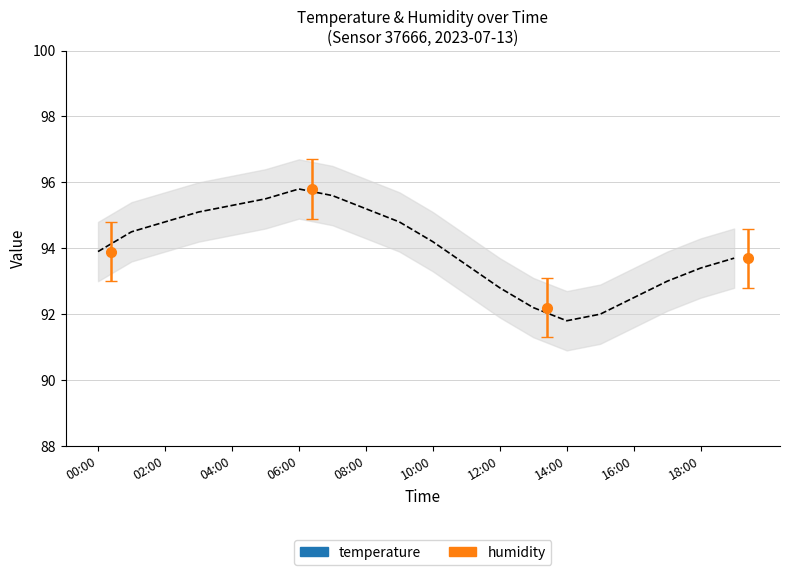

What is the label of the 5th point from the left?

04:00